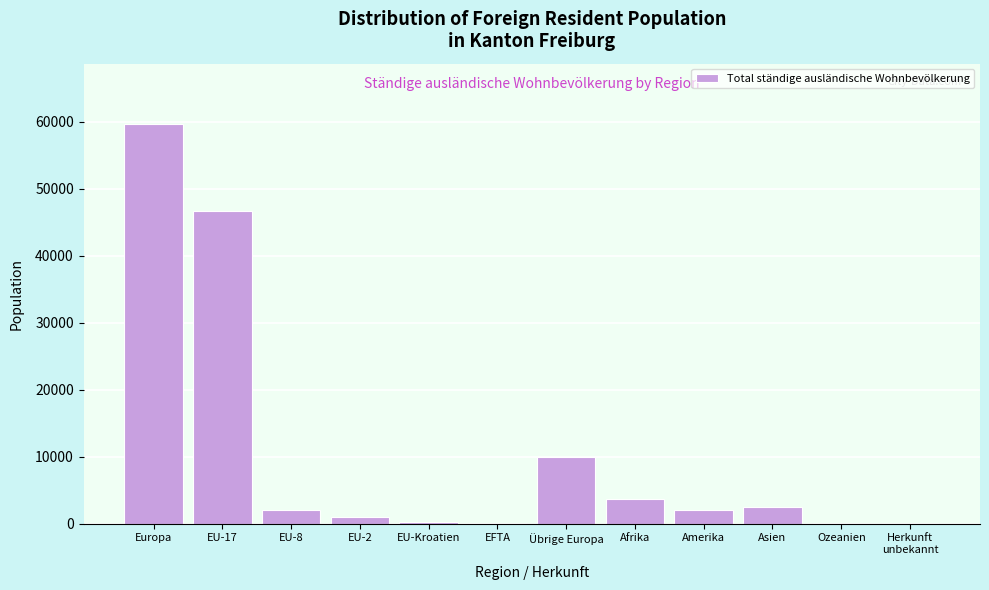

What is the change in value from Übrige Europa to Amerika?

-7947